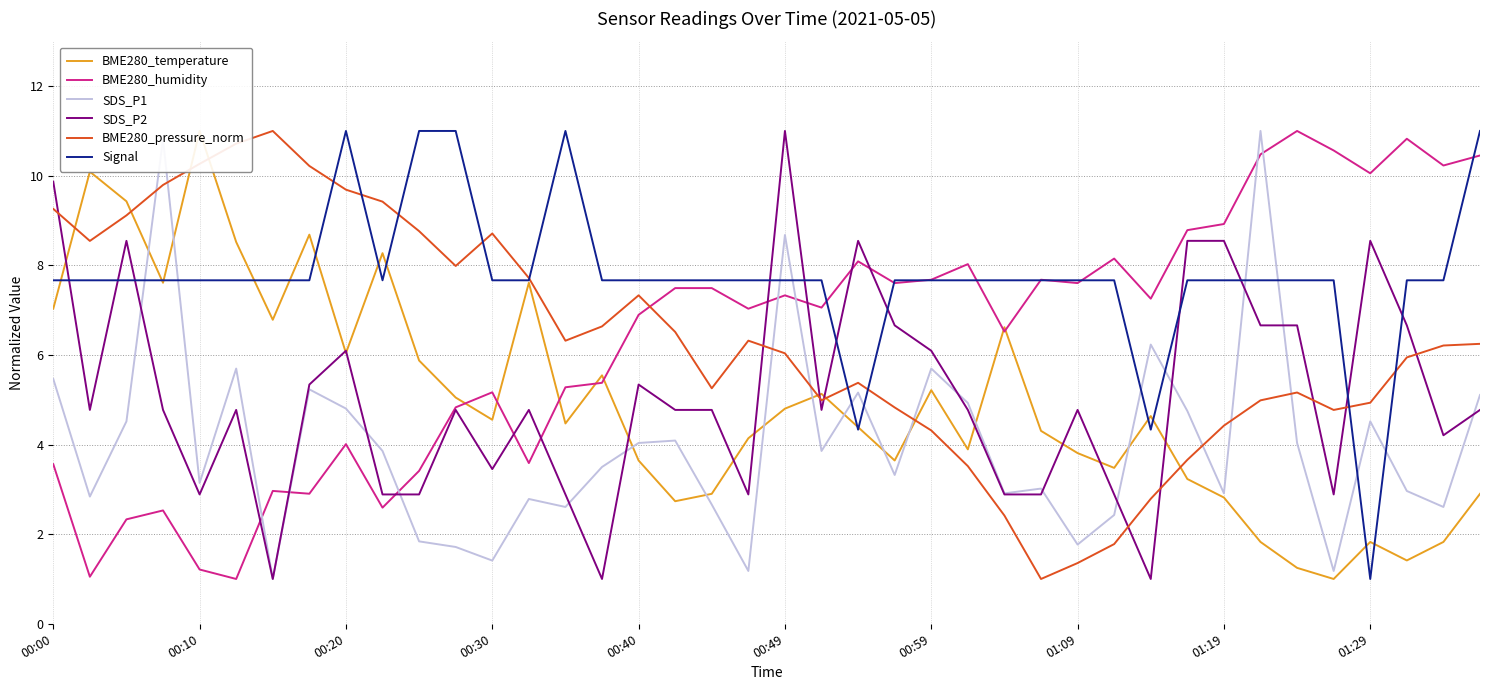

What is the lowest value of the SDS_P2 series?

1.0